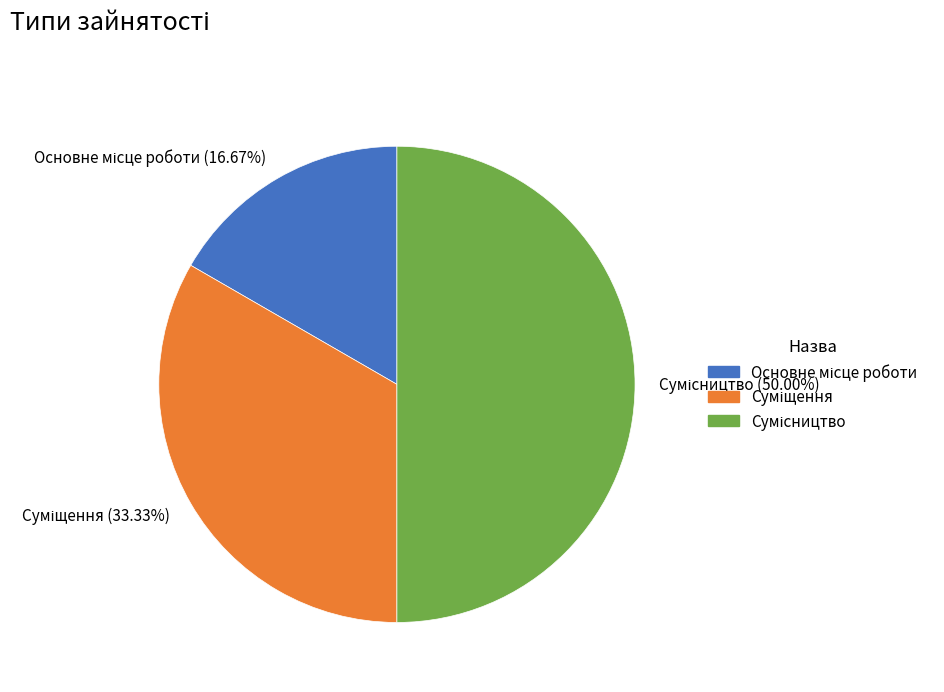

What is the largest slice in the pie chart?

Сумісництво